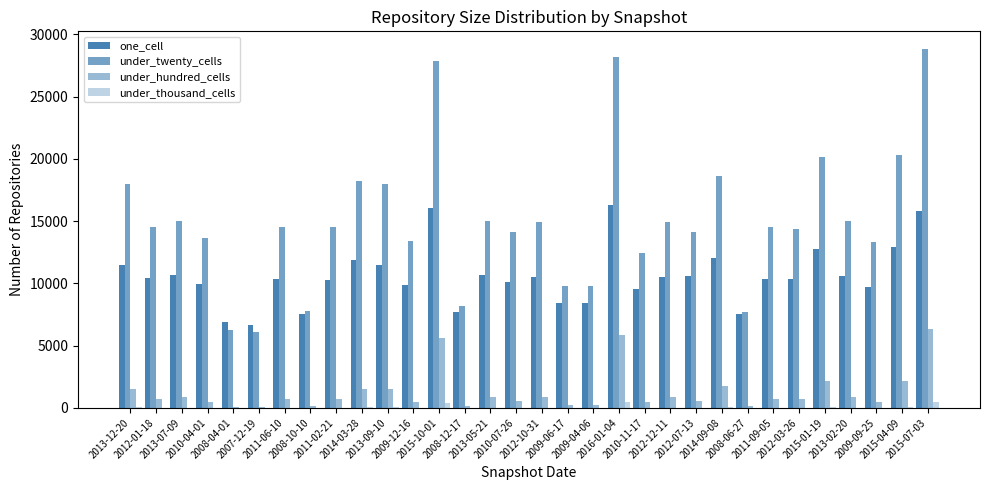

How many distinct data groups are displayed?

4